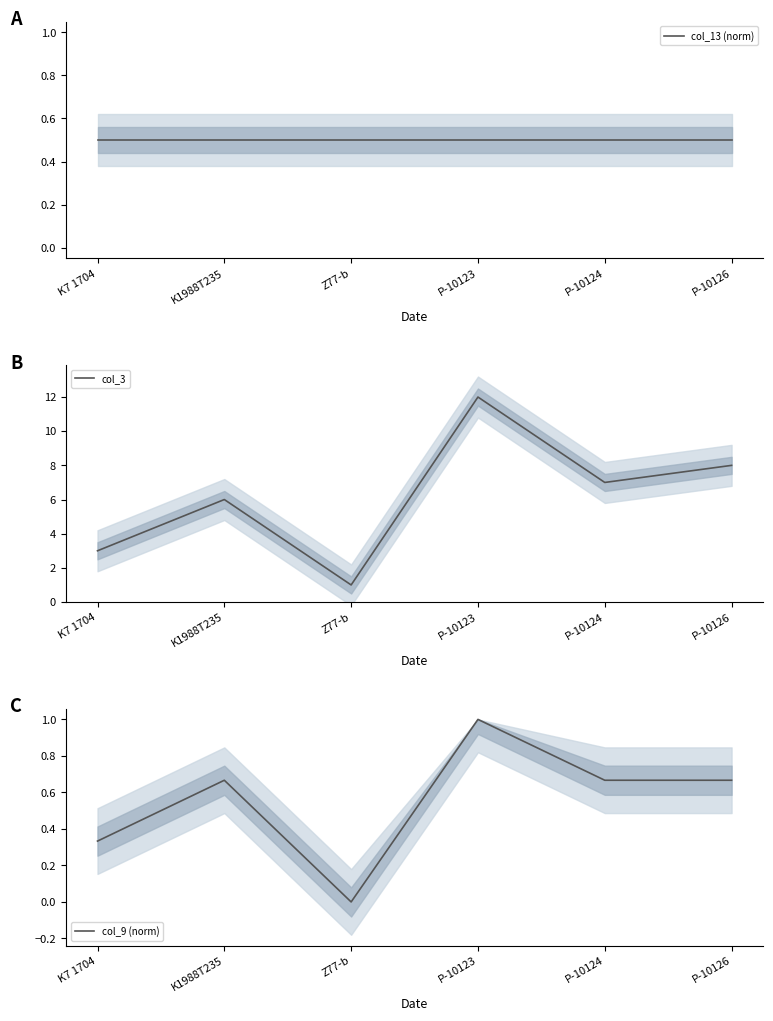

Which label corresponds to the largest value in the chart?

P-10123